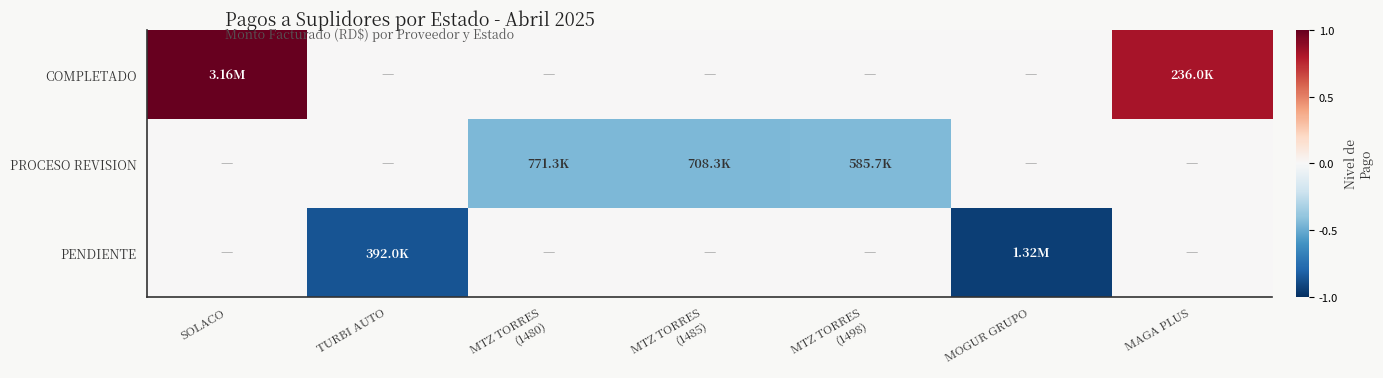

Which series has the largest total across all categories?

COMPLETADO